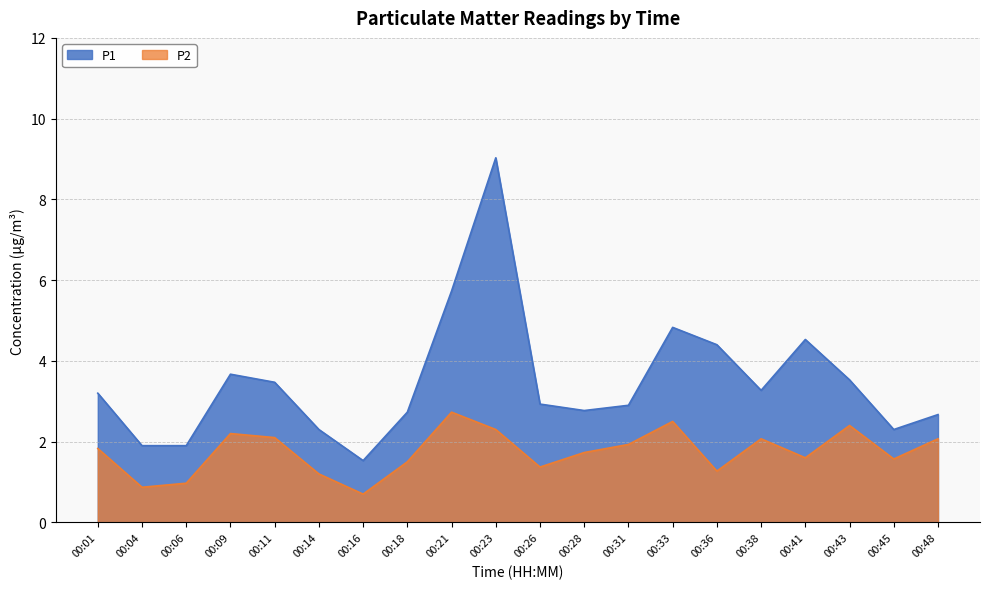

Which series has the largest range (max minus min)?

P1